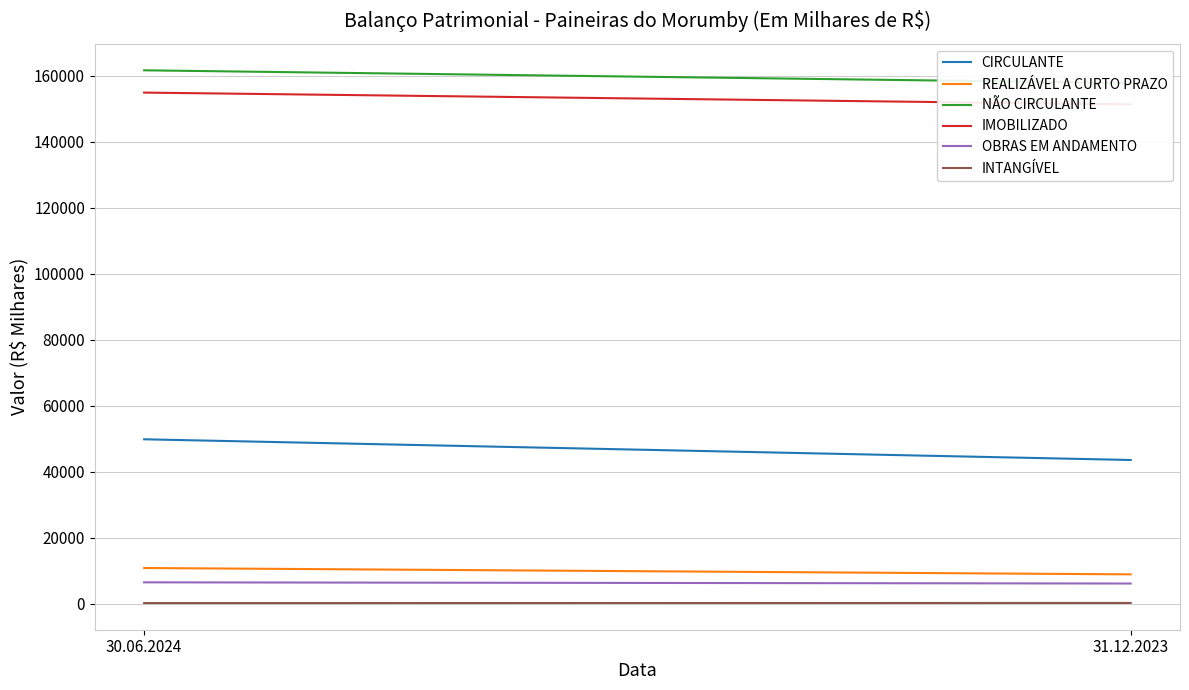

What is the total value across all series at 31.12.2023?

368073